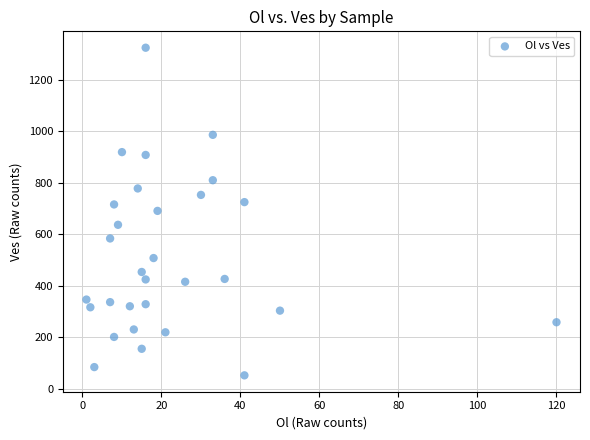

What is the range of X values (max minus min)?

119